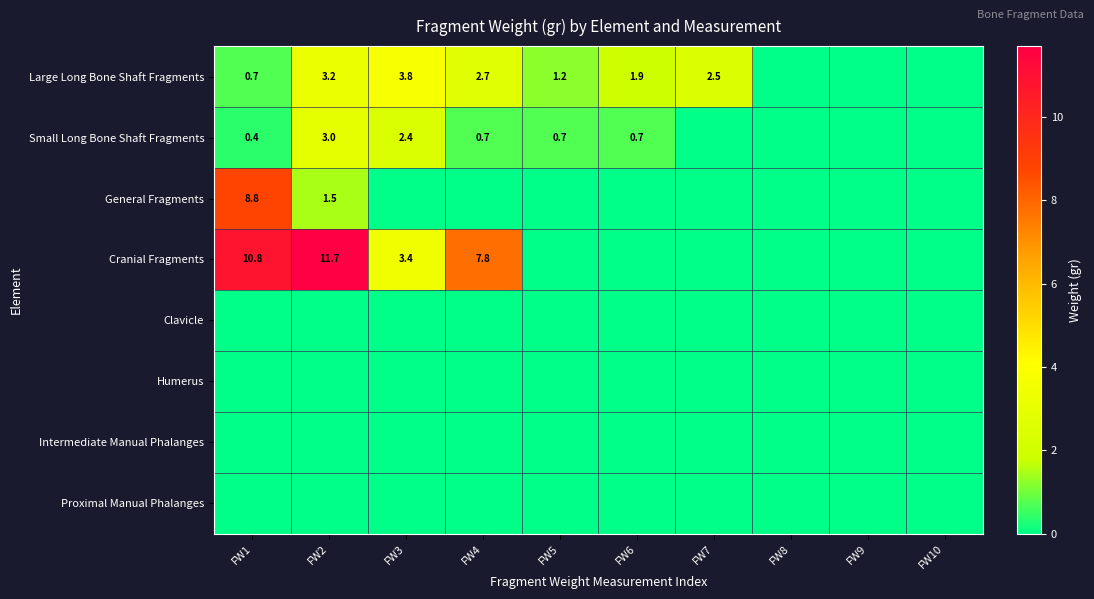

The Large Long Bone Shaft Fragments series shows 4.2 at FW2. True or false?

False